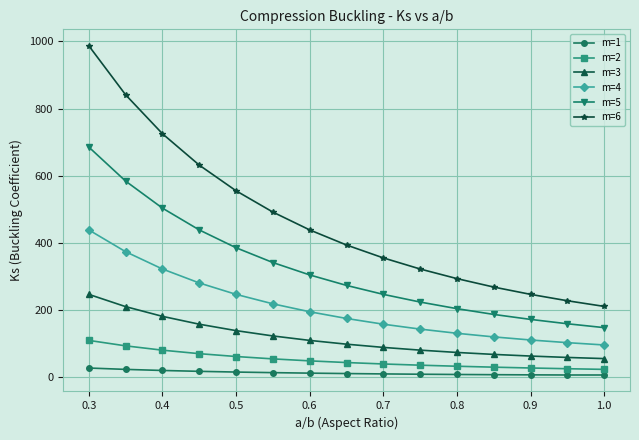

What is the greatest value displayed?

987.0